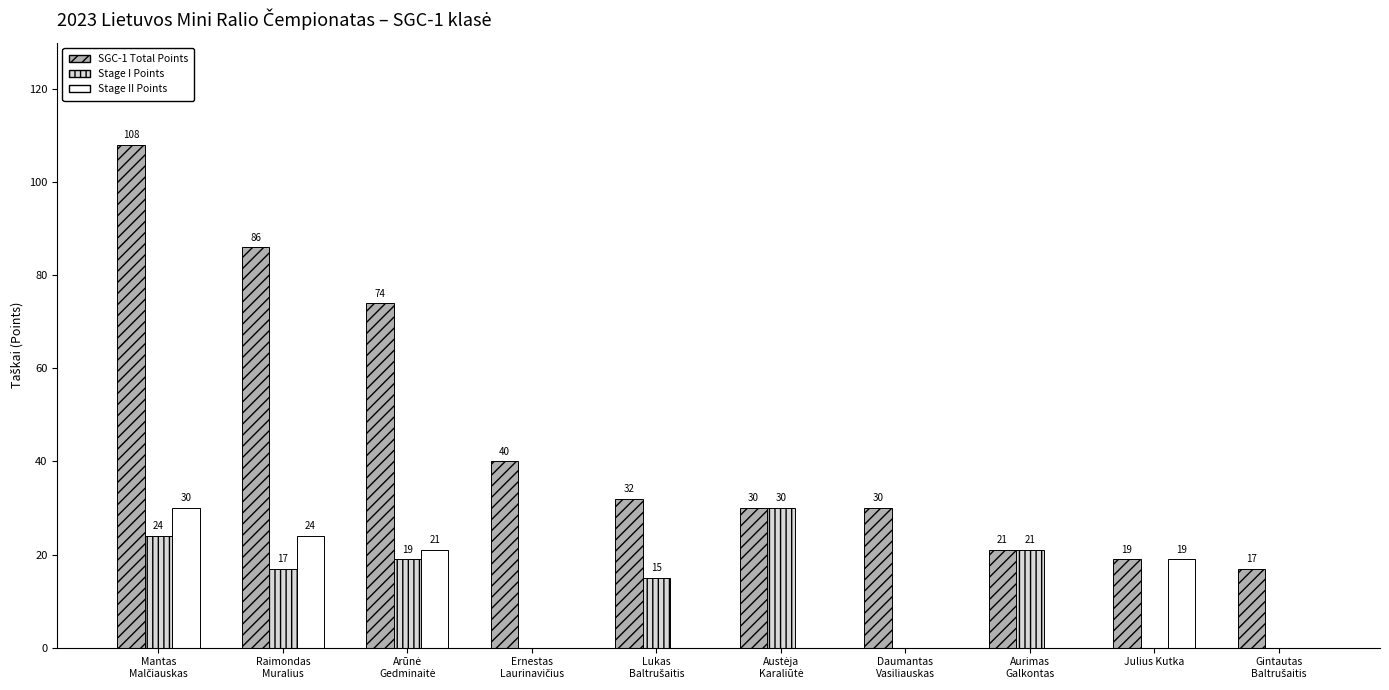

True or false: SGC-1 Total Points has a value of 5 at Julius Kutka.

False